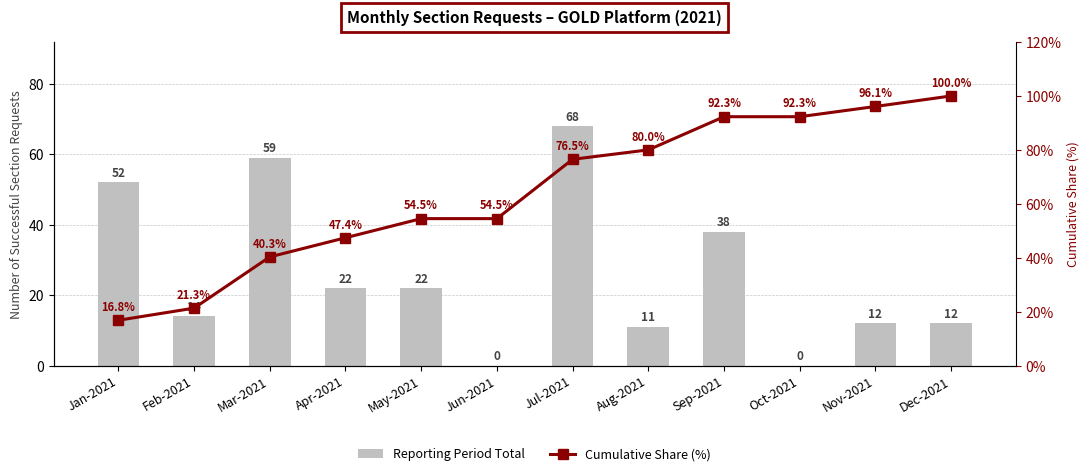

Between Mar-2021 and Aug-2021, which series saw the biggest shift?

Reporting Period Total